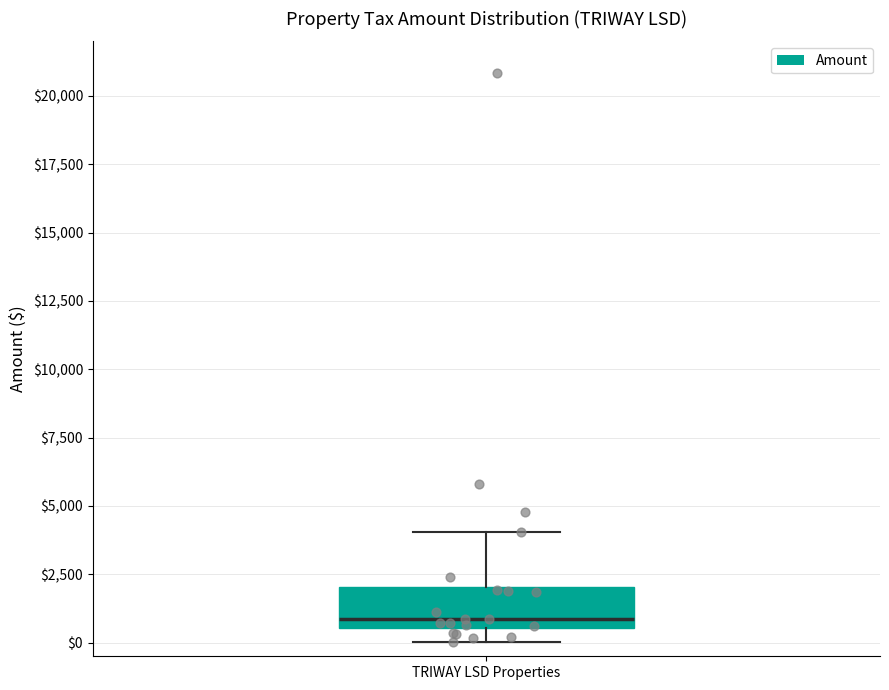

Transcribe this box plot: give where the median line is, the range the box spans, and where the two whiskers end, as read against the y-axis. The values are not printed on the chart, so give them approximately, as read against the axis.

median 1000, box 500 to 2000, whiskers 0 to 4000